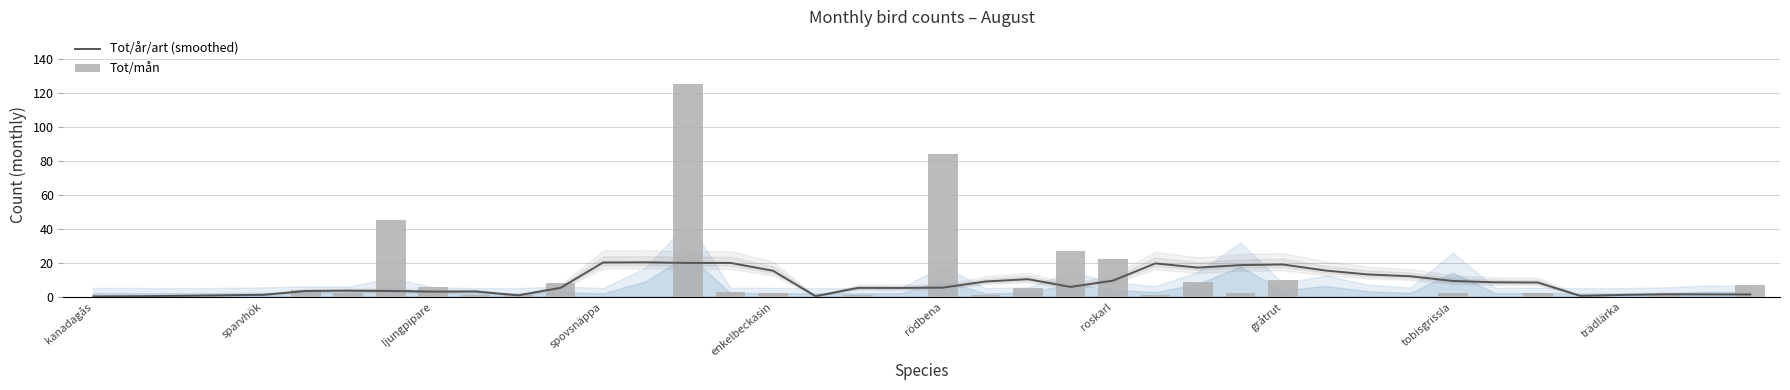

True or false: Tot/mån has a value of 0.0 at spovsnäppa.

True